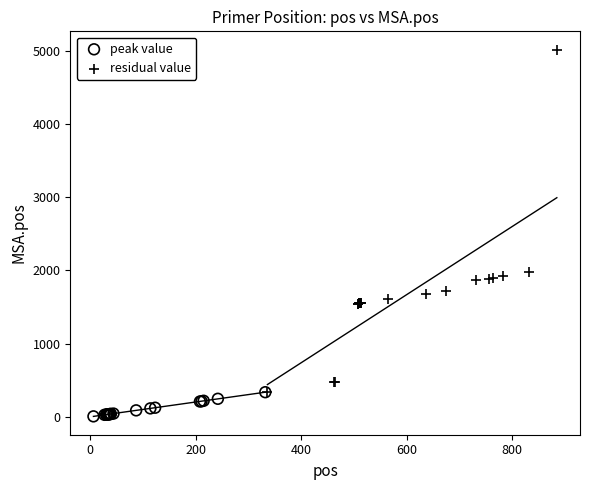

Which series reaches the minimum Y coordinate?

peak value